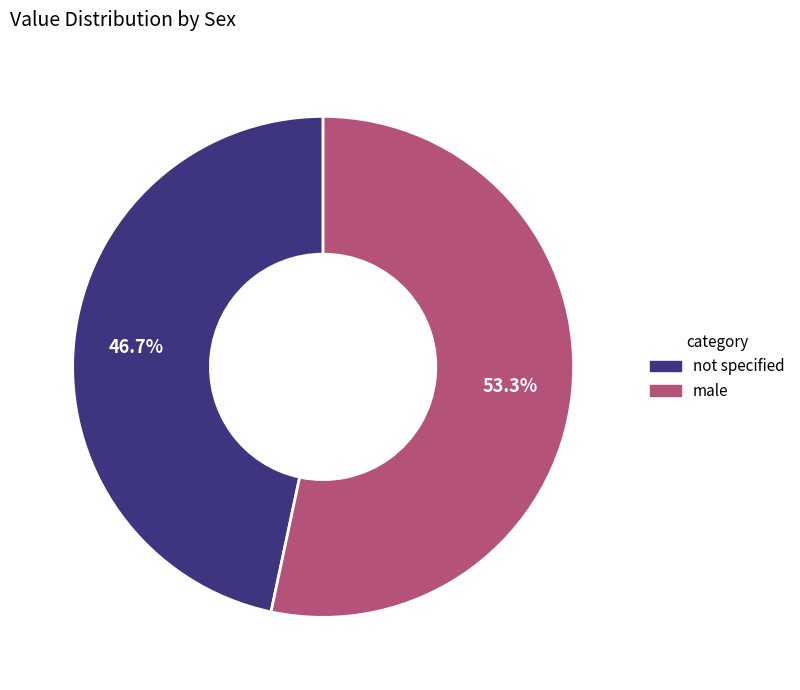

Which slice represents more than half of the pie?

male